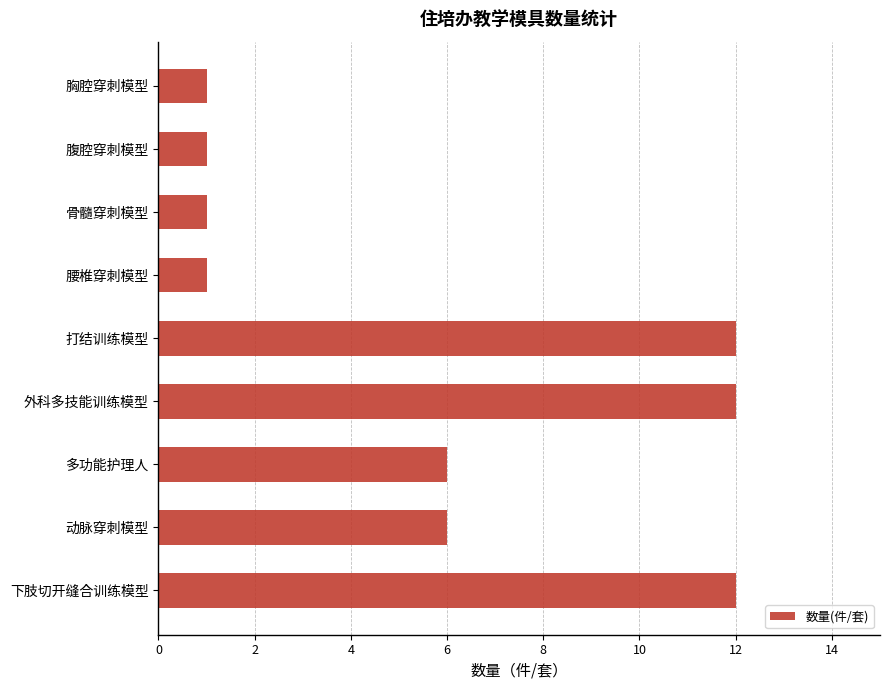

The chart shows a value of 1 at 骨髓穿刺模型. True or false?

True